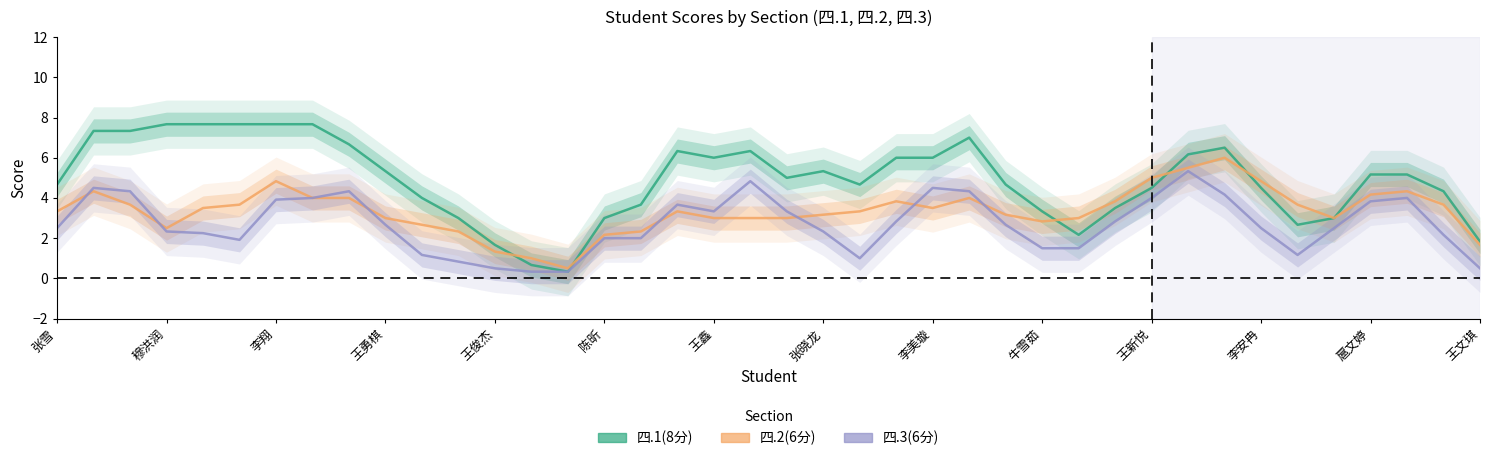

Where is the first local maximum for 四.1(8分)?

17